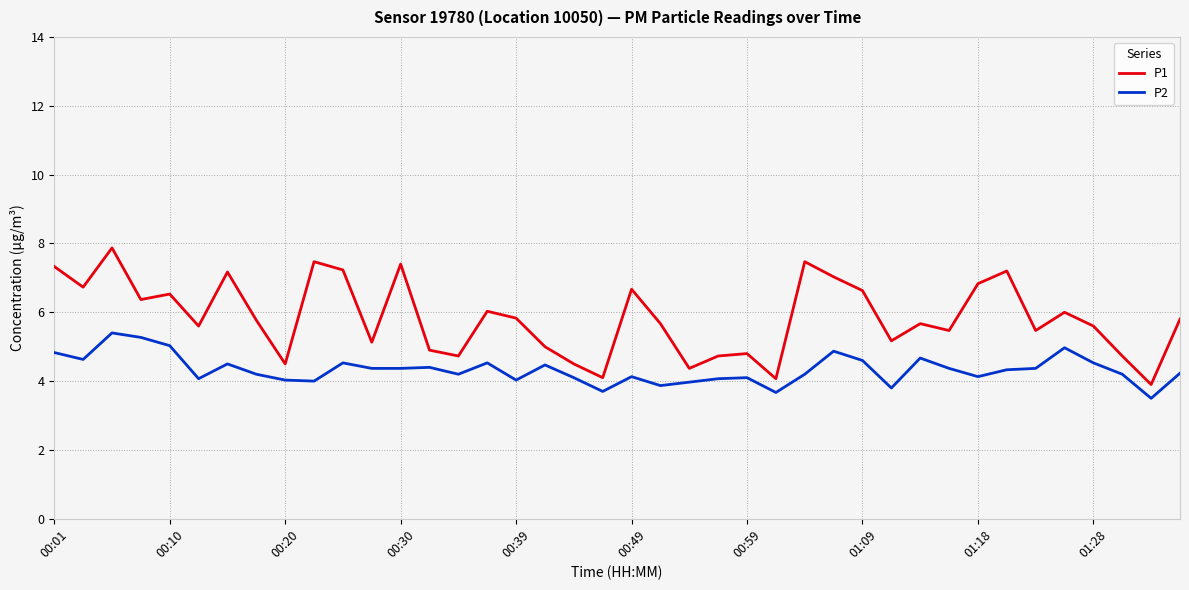

Which series has the largest total across all categories?

P1